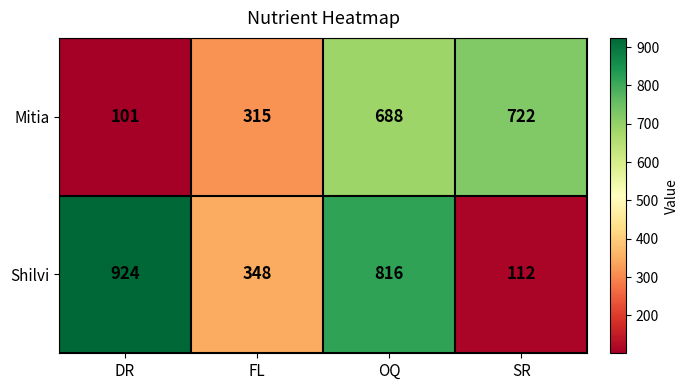

What is the sum of all Shilvi values?

2200